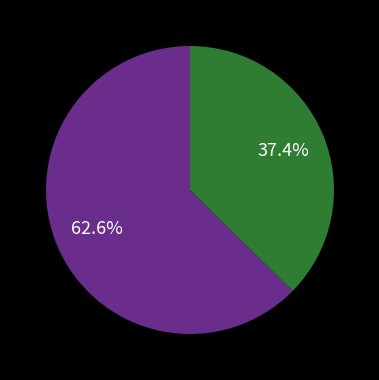

Is there any slice that represents more than half of the pie?

Yes